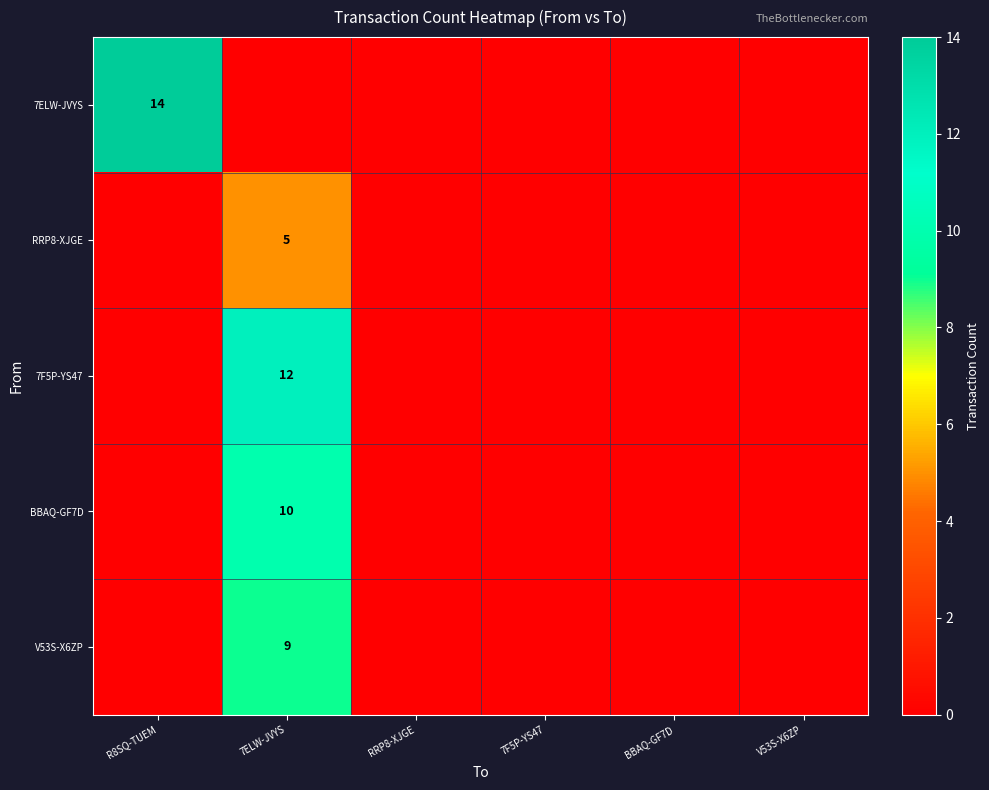

The value of V53S-X6ZP at 7ELW-JVYS is 2. True or false?

False